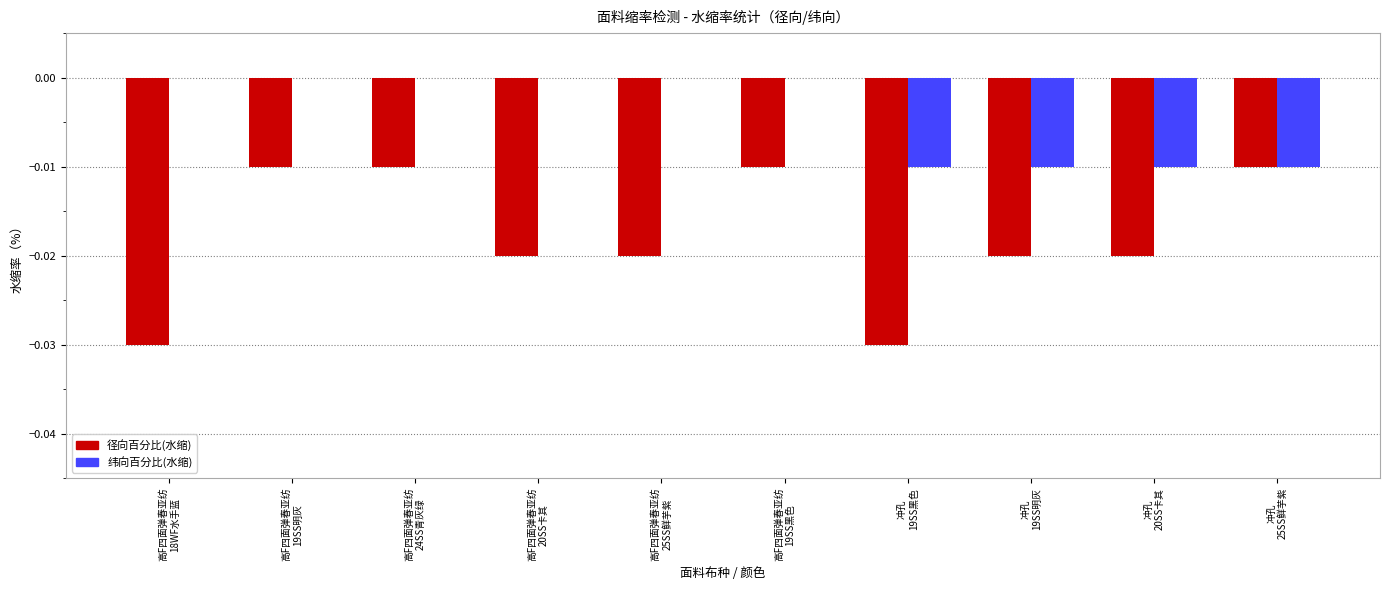

Count the number of data series in this chart.

2